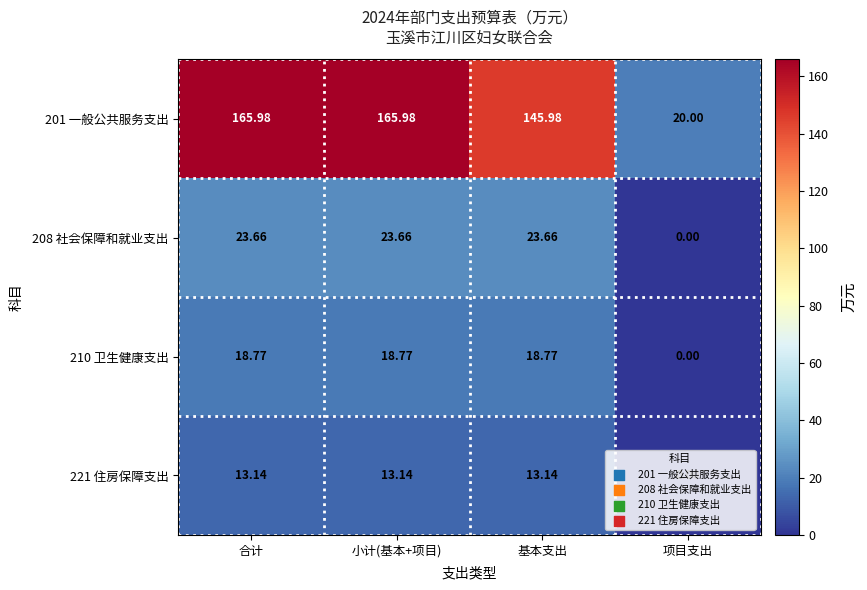

List the series in order of their peak value, highest first.

201 一般公共服务支出, 208 社会保障和就业支出, 210 卫生健康支出, 221 住房保障支出